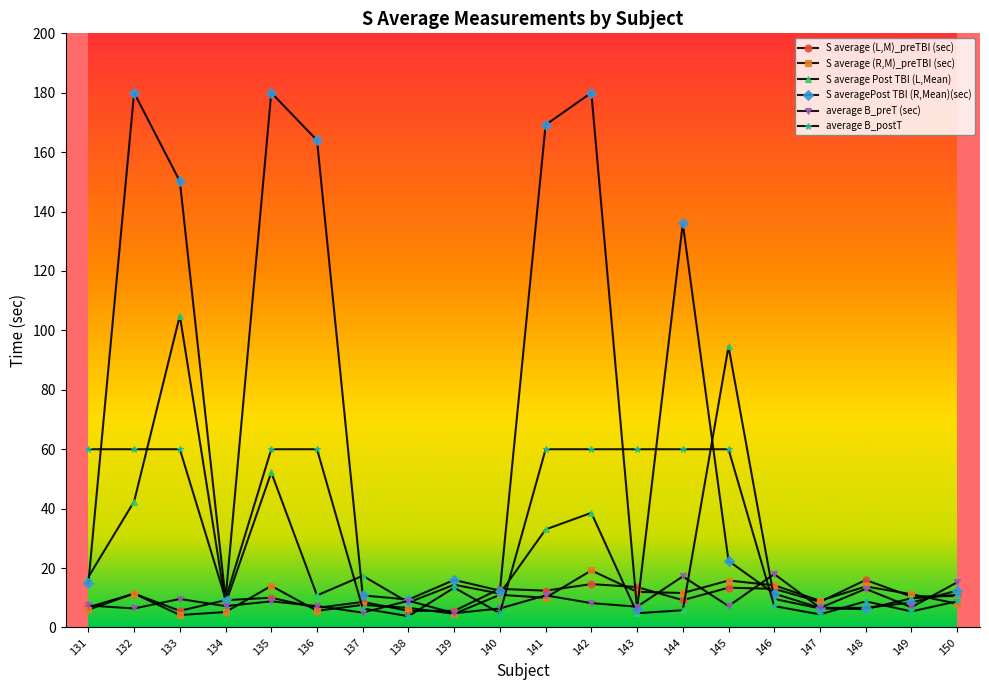

Where do S averagePost TBI (R,Mean)(sec) and S average Post TBI (L,Mean) first cross each other?

131 and 132